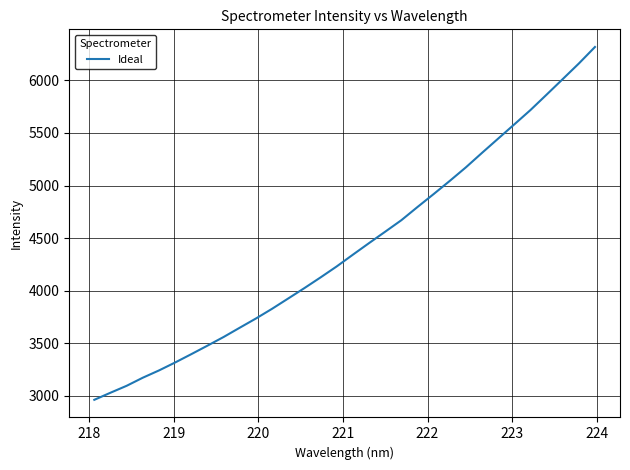

What is the smallest value displayed?

2963.3